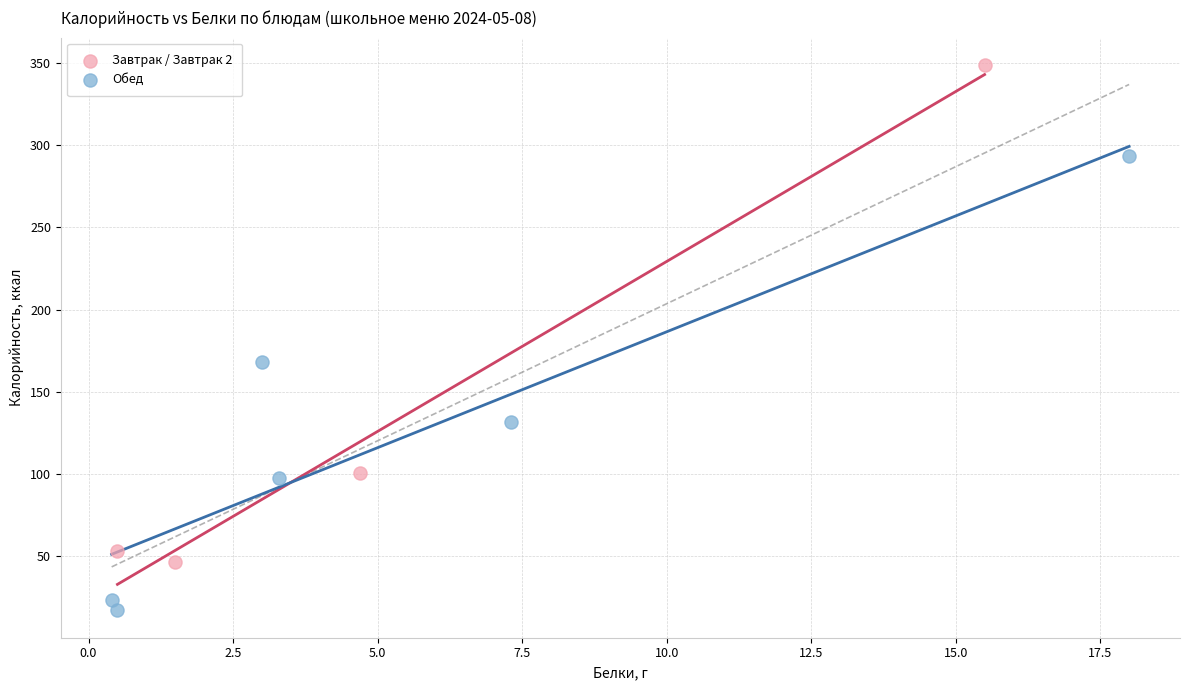

Which series reaches the minimum Y coordinate?

Обед